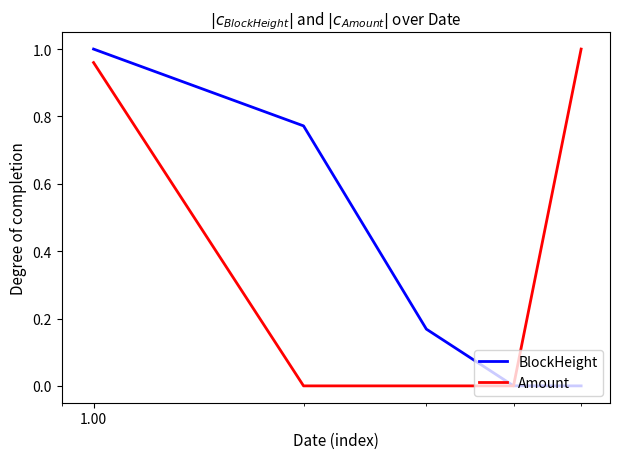

Does the chart have visible grid lines?

No